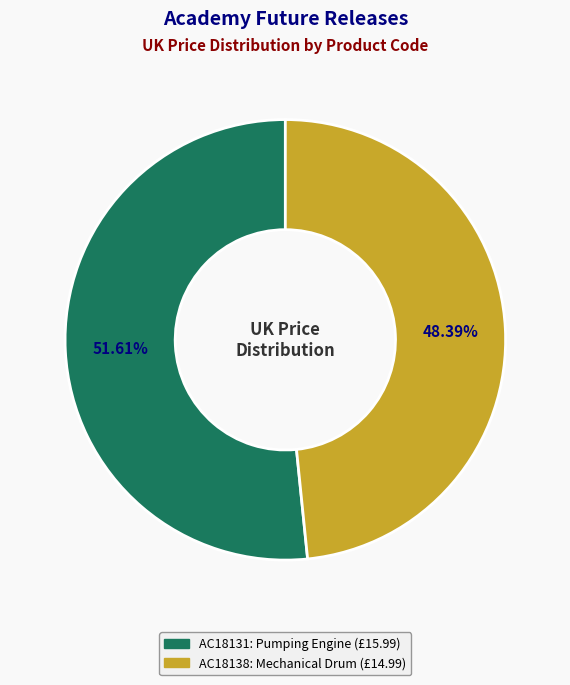

Is there any slice that represents more than half of the pie?

Yes